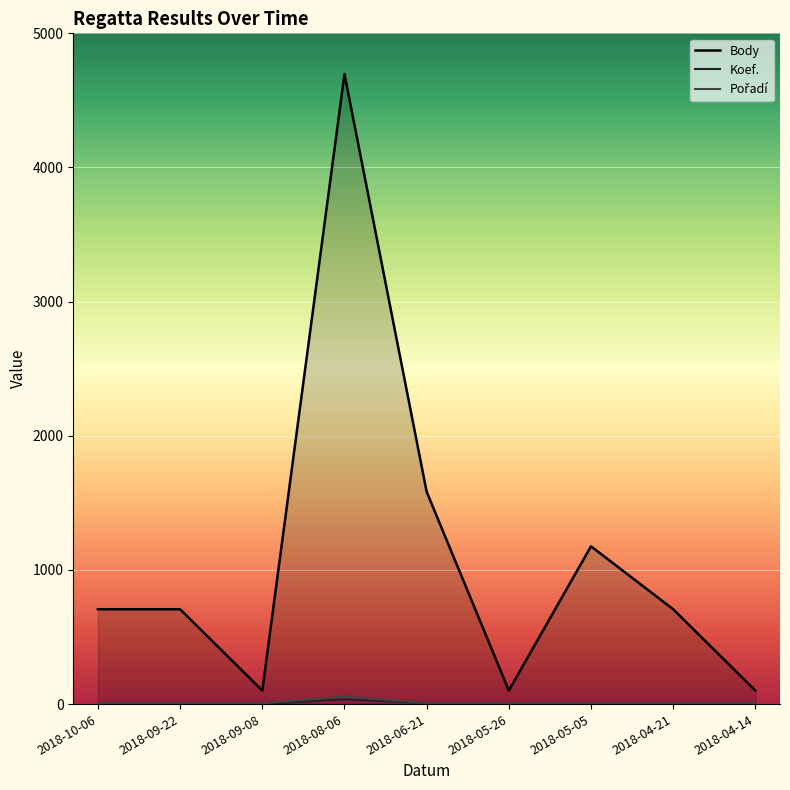

Reading right to left, what are all the values shown in this chart?

Body: 101	707	1176	101	1583	4696	101	707	707
Koef.: 1	7	7	1	8	36	1	7	7
Pořadí: 7	8	6	6	8	57	6	8	7